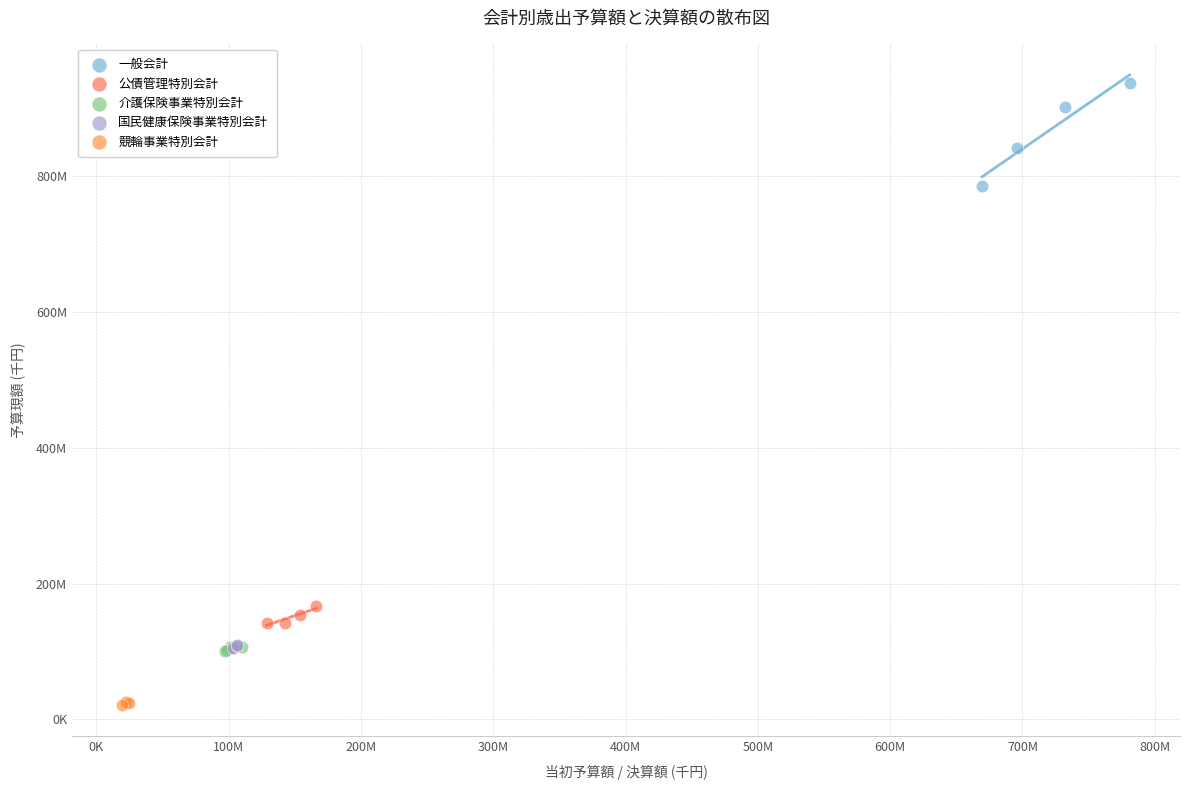

What are all the series names shown in the legend?

一般会計, 公債管理特別会計, 介護保険事業特別会計, 国民健康保険事業特別会計, 競輪事業特別会計